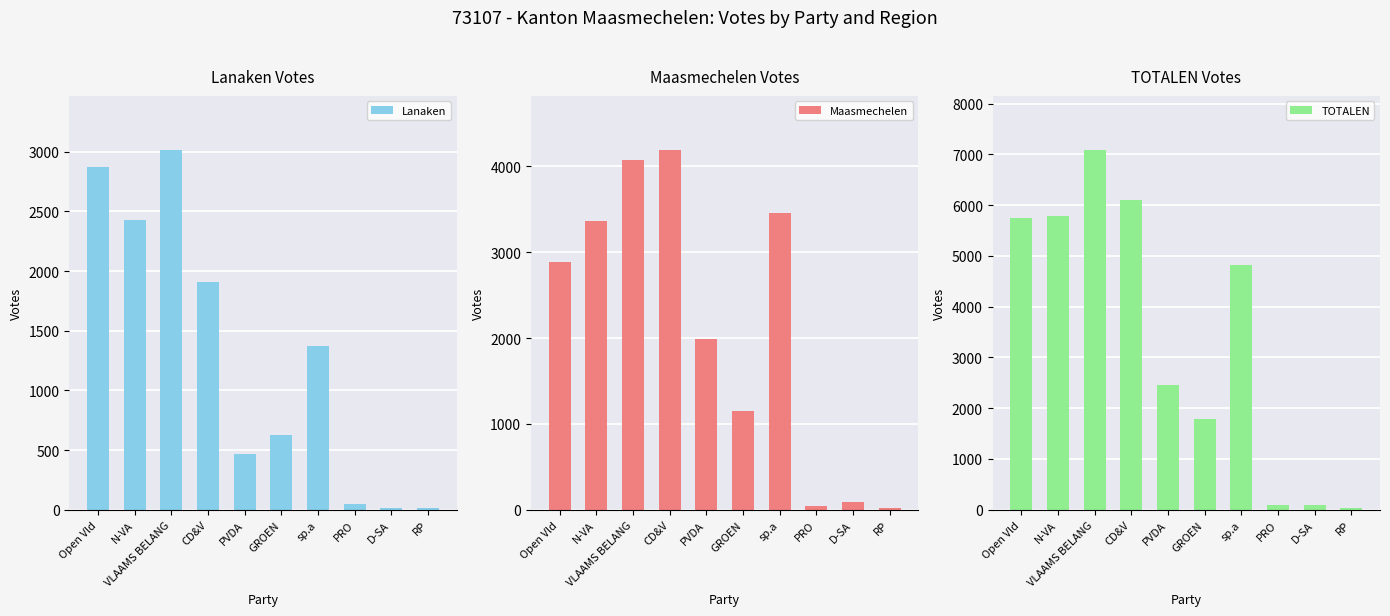

At RP, list the series in order from largest to smallest.

TOTALEN, Maasmechelen, Lanaken